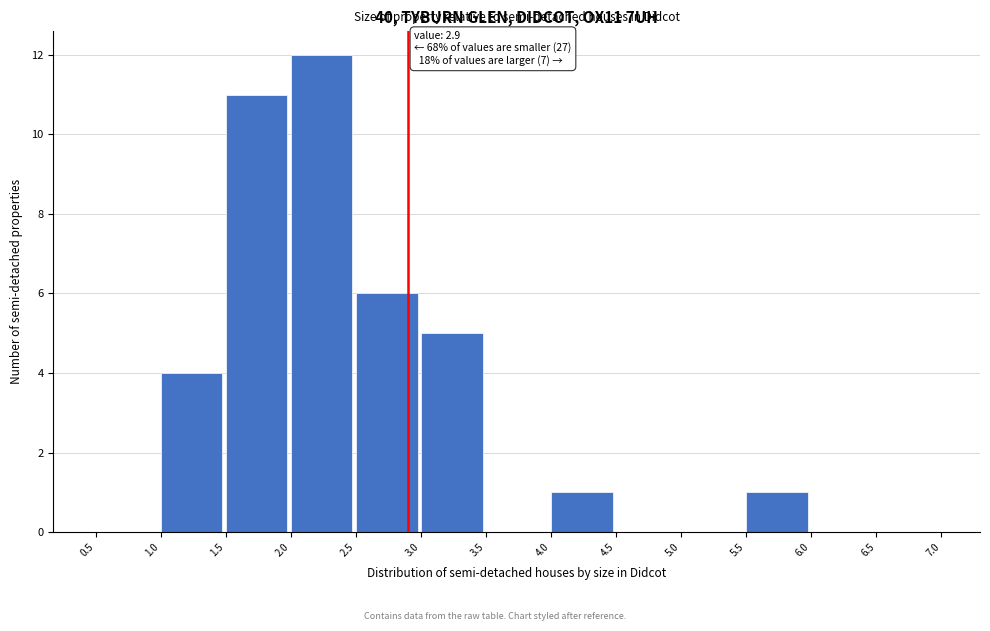

Which range on the x-axis has the tallest bar?

2.0 to 2.5